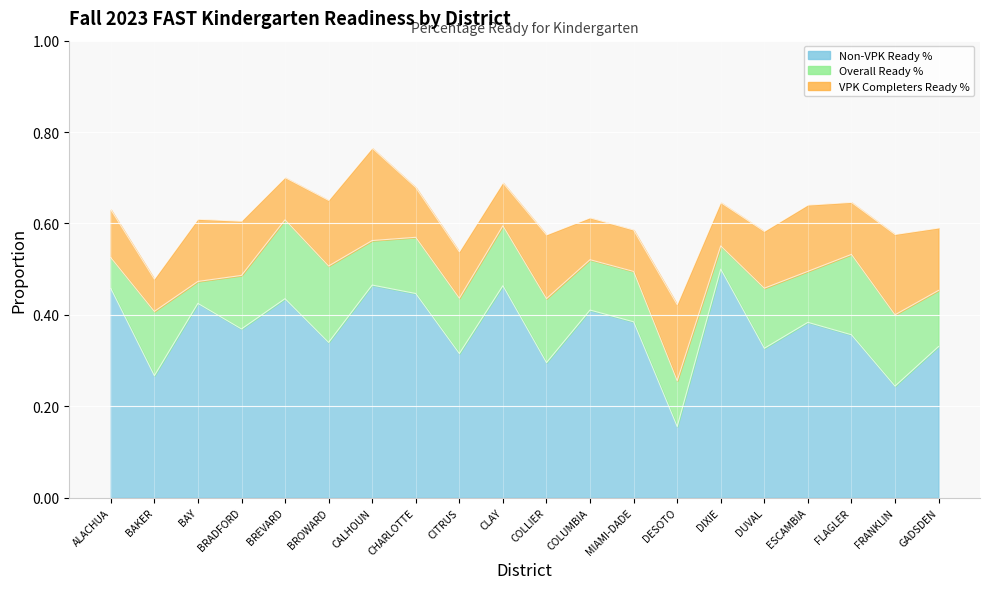

Where is VPK Completers Ready % nearest to the value 0?

DESOTO